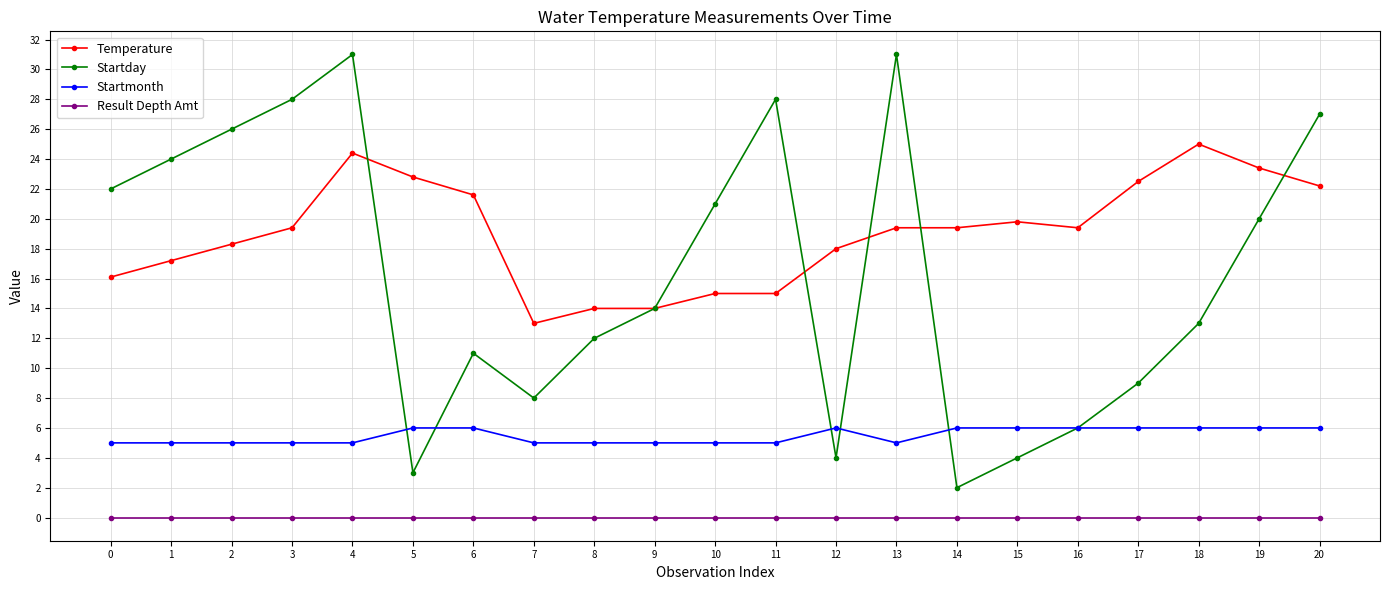

In Startday, how many points are higher than both neighbors (excluding endpoints)?

4